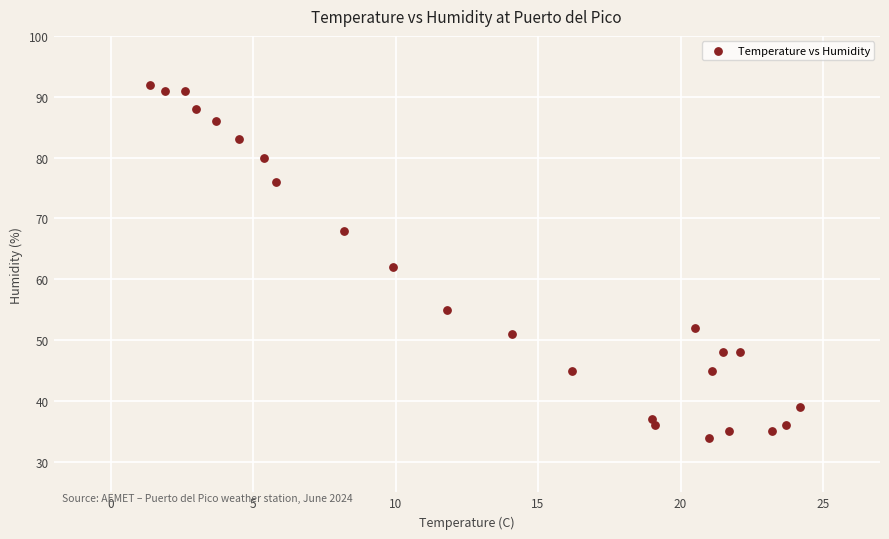

What Y value in the scatter plot is closest to 63?

62